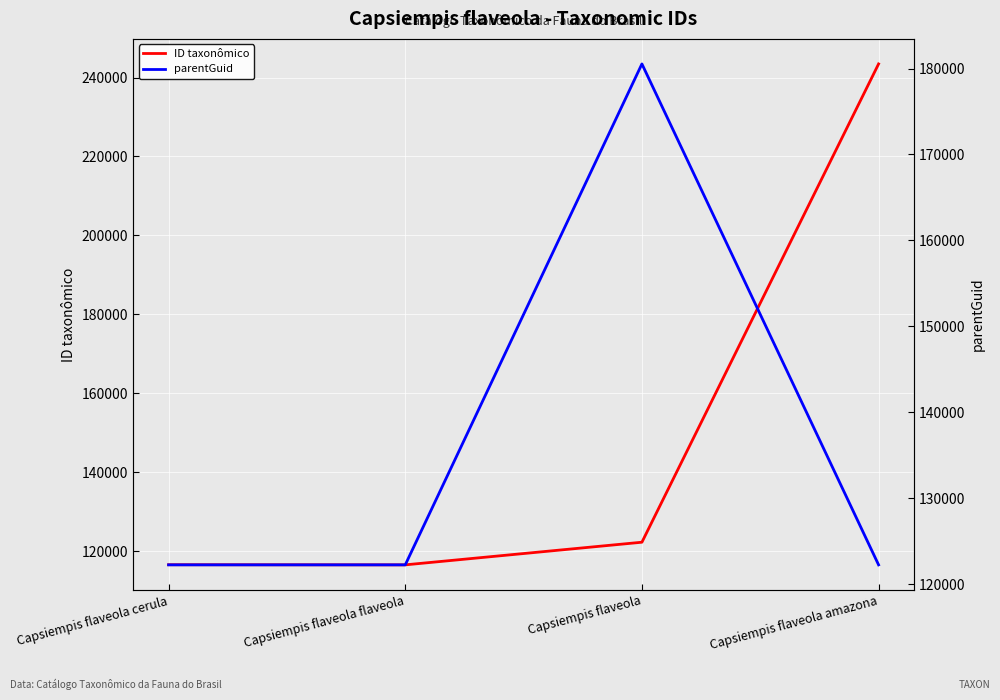

What is the minimum value shown in the chart?

116505